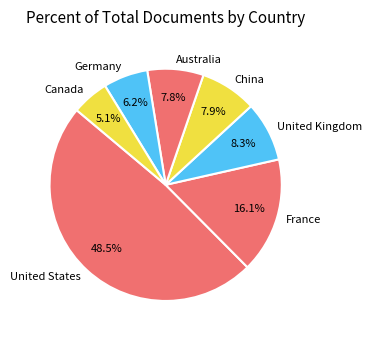

Between United States and France, which is larger?

United States